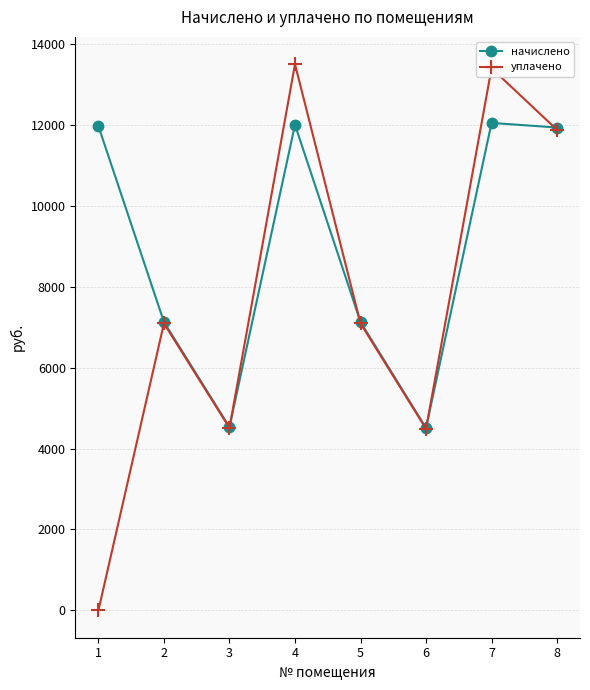

Rank the series by their maximum value, from highest to lowest.

уплачено, начислено